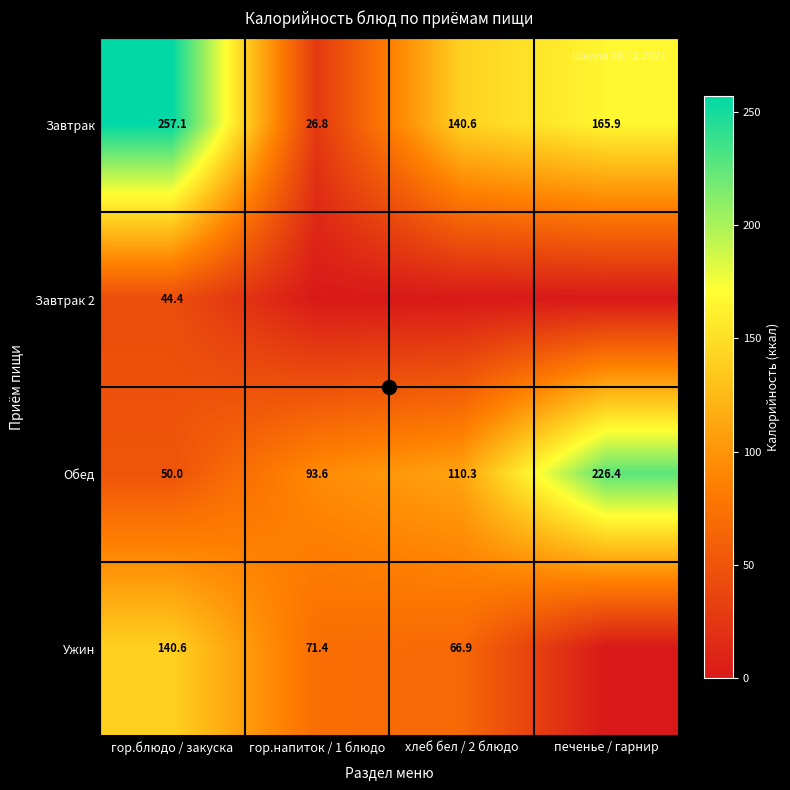

What is the difference between the second highest and second lowest values in the Ужин series?

4.5